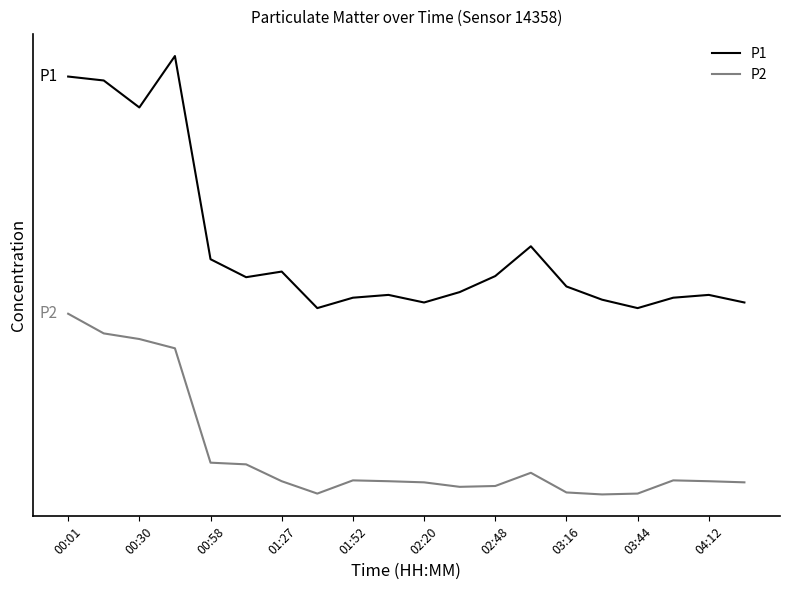

Is this an area chart (filled region under the line)?

No